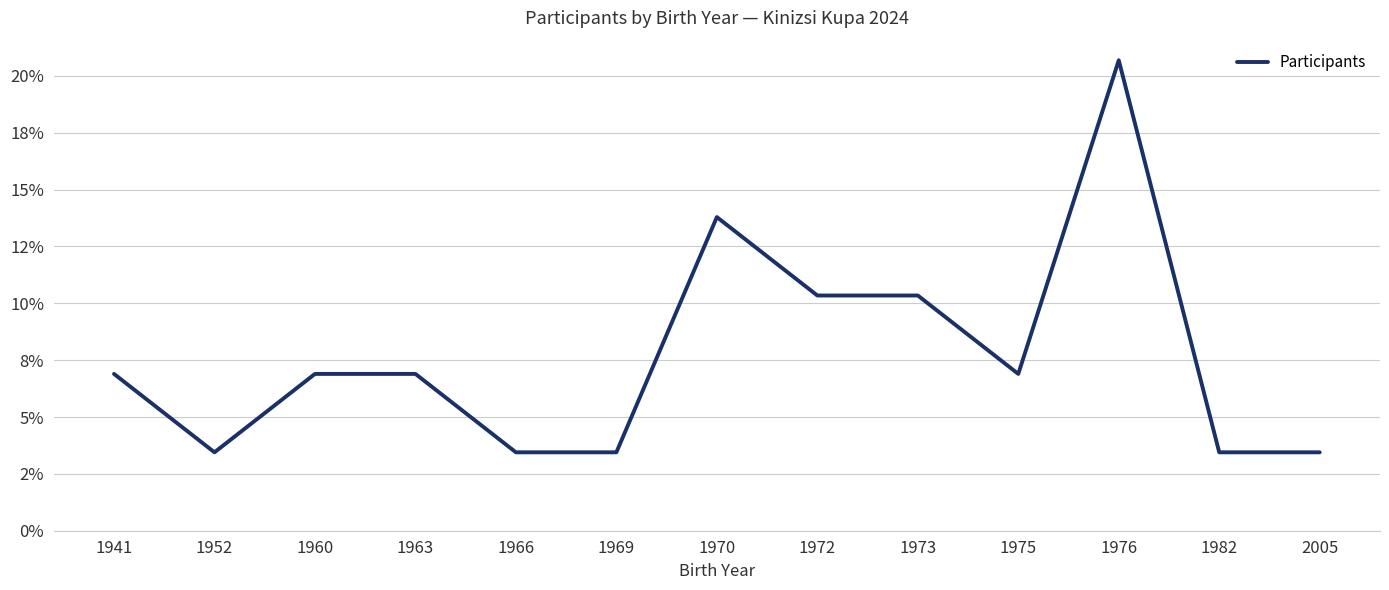

Does the chart have visible grid lines?

Yes